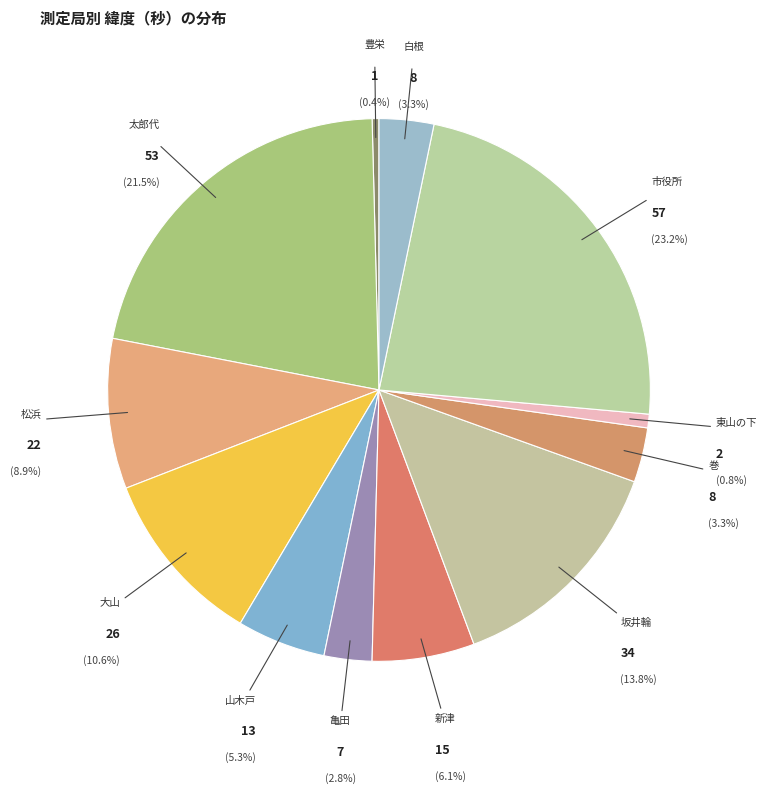

The 市役所 slice represents 23% of the pie. True or false?

True